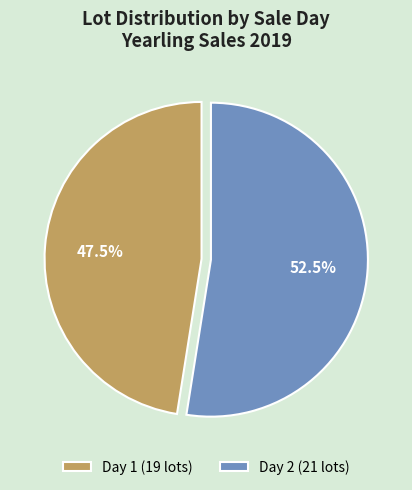

Between Day 2 (21 lots) and Day 1 (19 lots), which is larger?

Day 2 (21 lots)